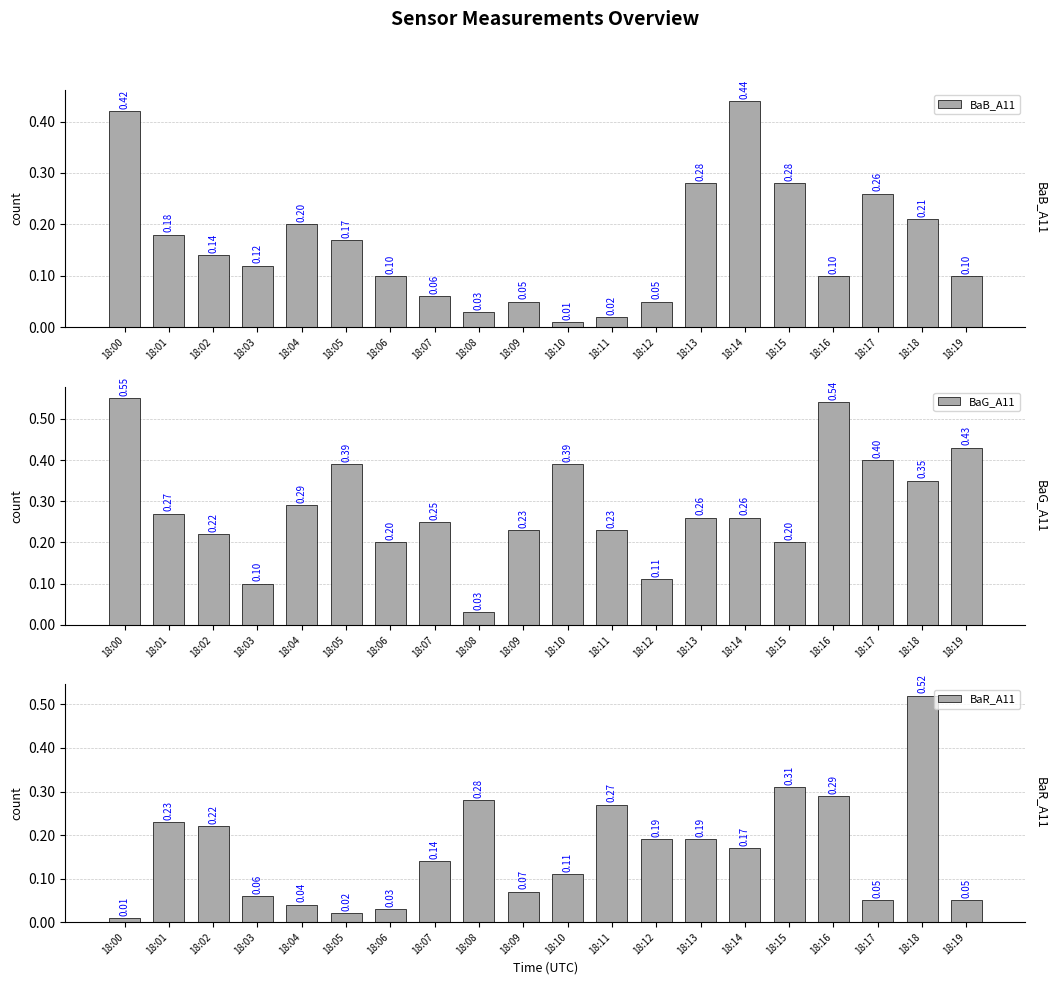

What is the highest value of the BaG_A11 series?

0.6